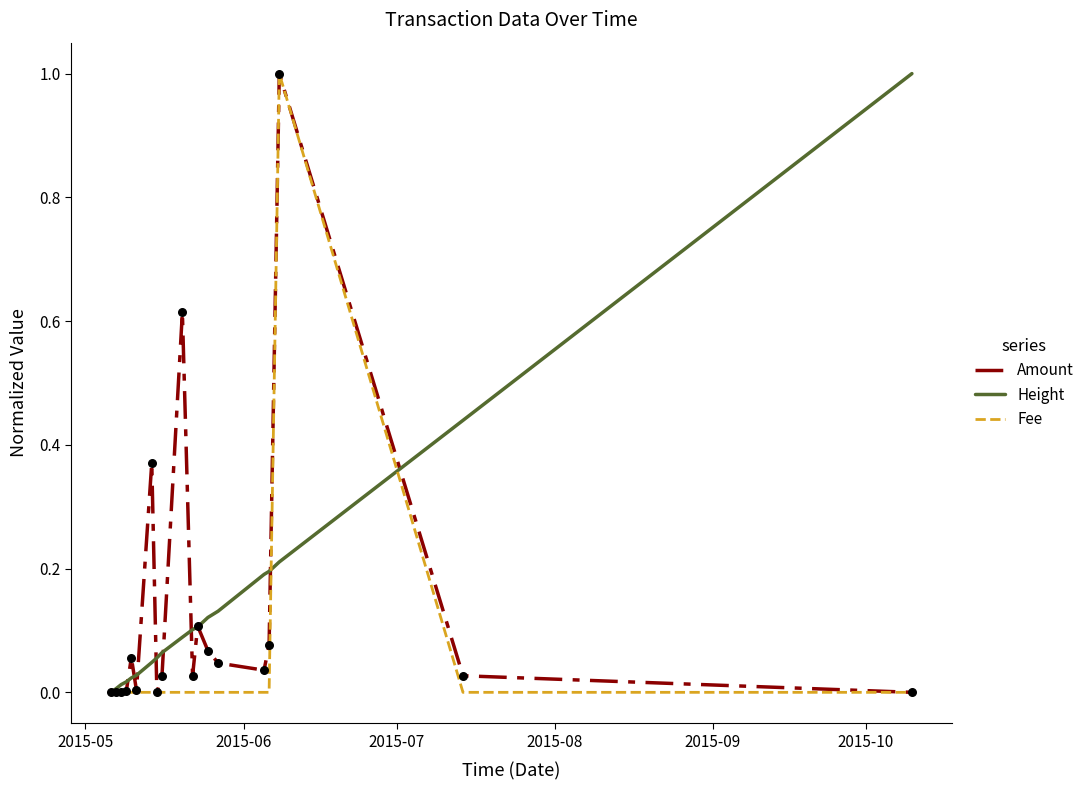

Which series has the largest total across all categories?

Height